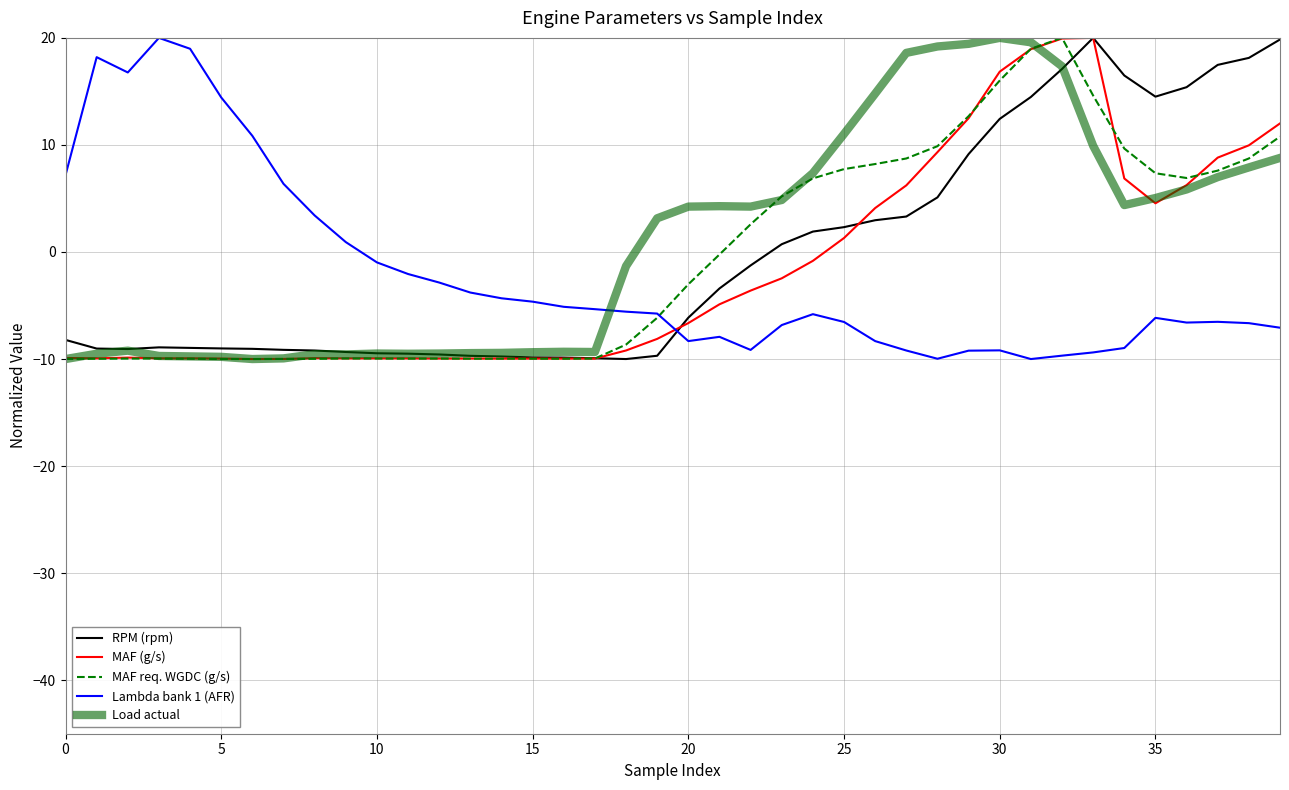

What is the maximum value for MAF (g/s)?

20.0